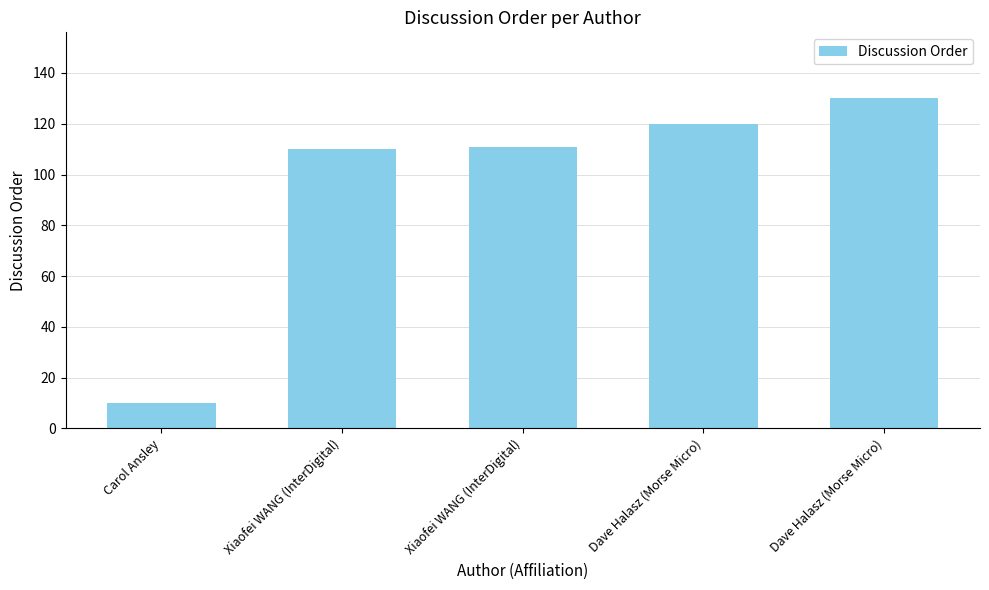

How many series are shown in this chart?

1